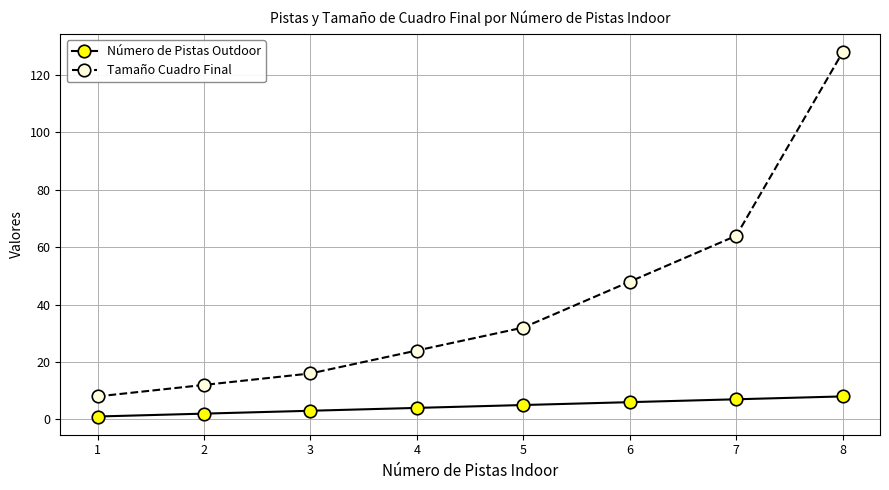

The Tamaño Cuadro Final series shows 43 at 8. True or false?

False